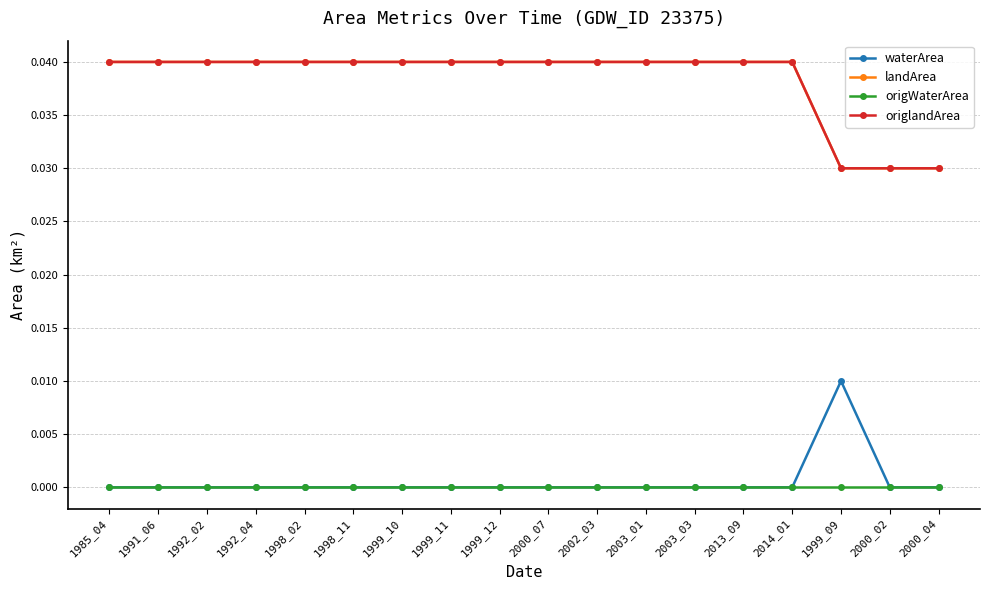

True or false: origlandArea has more than 2 points higher than both neighbors.

False